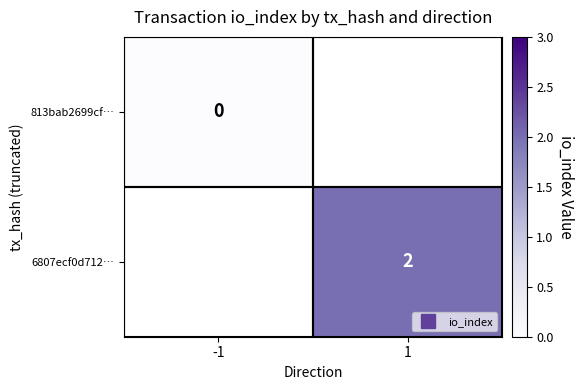

List the series in order of their overall mean, lowest first.

813bab2699cf…, 6807ecf0d712…